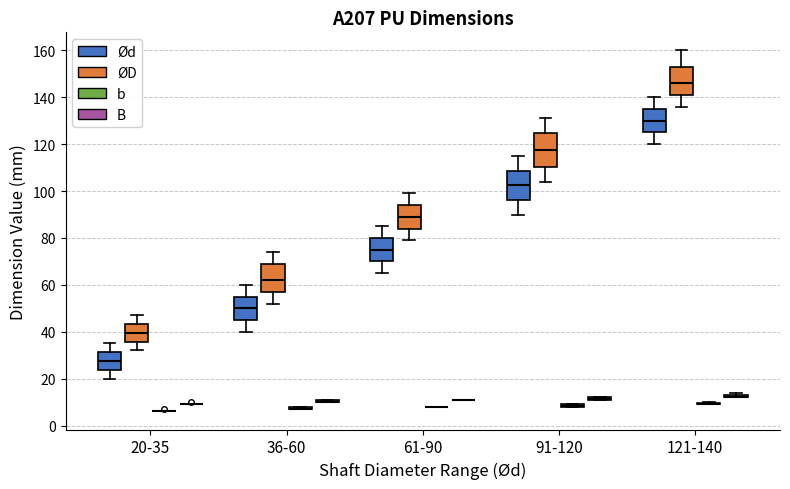

Reading left to right, read every box against the y-axis: the position of its median line, the range the box covers, and the ends of its whiskers. The values are not printed on the chart, so give them approximately, as read against the axis.

20-35 (Ød): median 28, box 24 to 32, whiskers 20 to 36
20-35 (ØD): median 40, box 36 to 44, whiskers 32 to 48
20-35 (b): box collapsed to a line at 6, whiskers 6 to 6
20-35 (B): box collapsed to a line at 10, whiskers 10 to 10
36-60 (Ød): median 50, box 46 to 56, whiskers 40 to 60
36-60 (ØD): median 62, box 58 to 70, whiskers 52 to 74
36-60 (b): box collapsed to a line at 8, whiskers 8 to 8
36-60 (B): box collapsed to a line at 10, whiskers 10 to 12
61-90 (Ød): median 76, box 70 to 80, whiskers 66 to 86
61-90 (ØD): median 90, box 84 to 94, whiskers 80 to 100
61-90 (b): box collapsed to a line at 8, whiskers 8 to 8
61-90 (B): box collapsed to a line at 12, whiskers 12 to 12
91-120 (Ød): median 102, box 96 to 108, whiskers 90 to 116
91-120 (ØD): median 118, box 110 to 124, whiskers 104 to 132
91-120 (b): box collapsed to a line at 8, whiskers 8 to 10
91-120 (B): box collapsed to a line at 12, whiskers 12 to 12
121-140 (Ød): median 130, box 126 to 136, whiskers 120 to 140
121-140 (ØD): median 146, box 142 to 154, whiskers 136 to 160
121-140 (b): box collapsed to a line at 10, whiskers 10 to 10
121-140 (B): box collapsed to a line at 12, whiskers 12 to 14